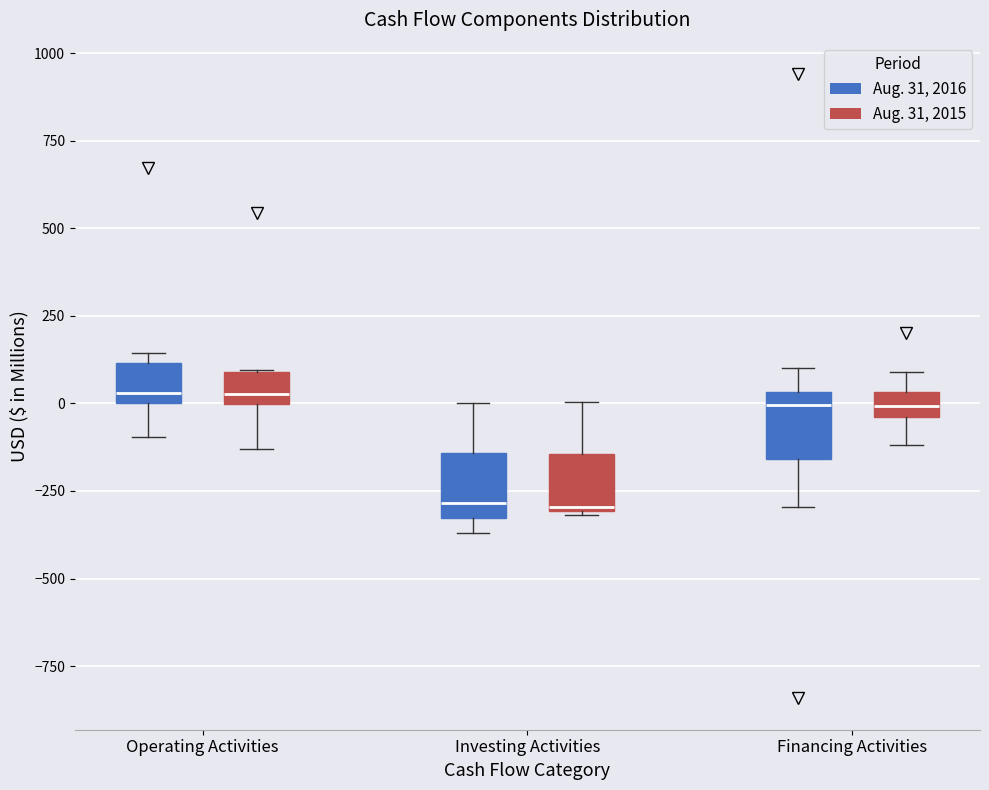

Where does the lower whisker of the box for Operating Activities (Aug. 31, 2015) end on the y-axis? The values are not printed on the chart, so give them approximately, as read against the axis.

-150